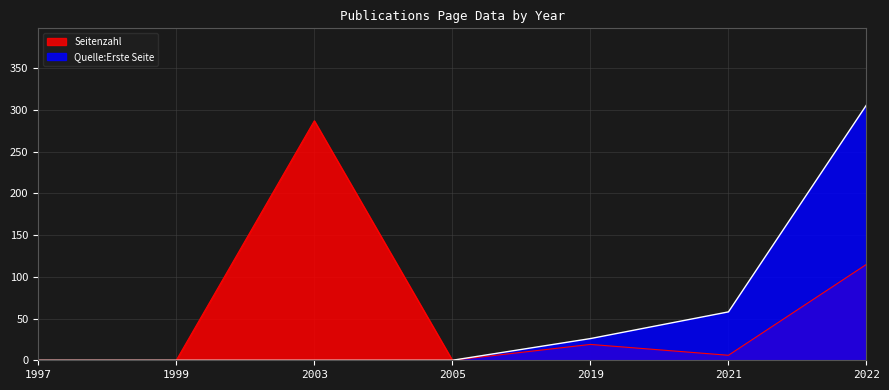

What is the greatest value displayed?

306